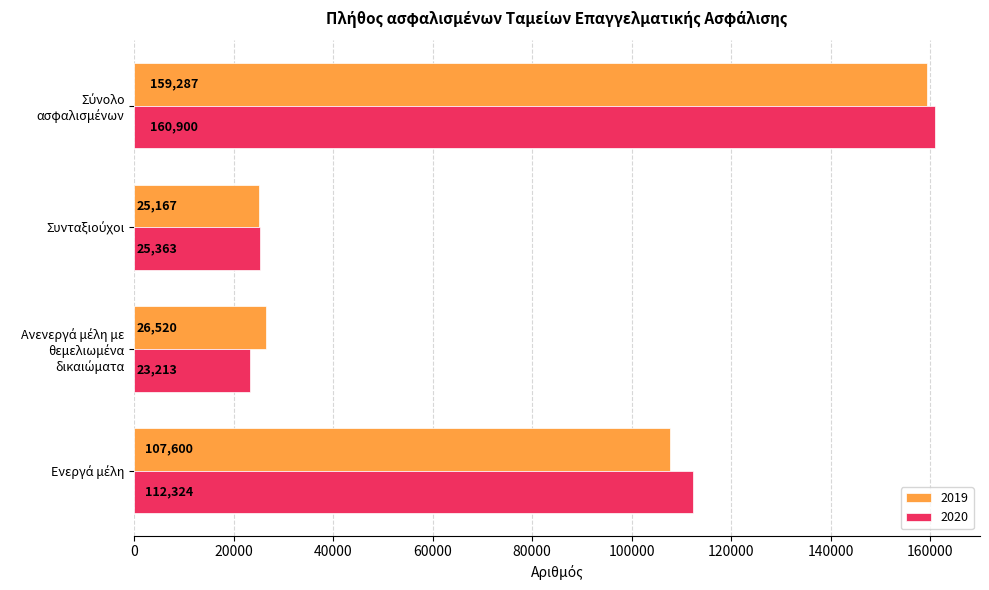

At how many categories does at least one series exceed 37694?

2